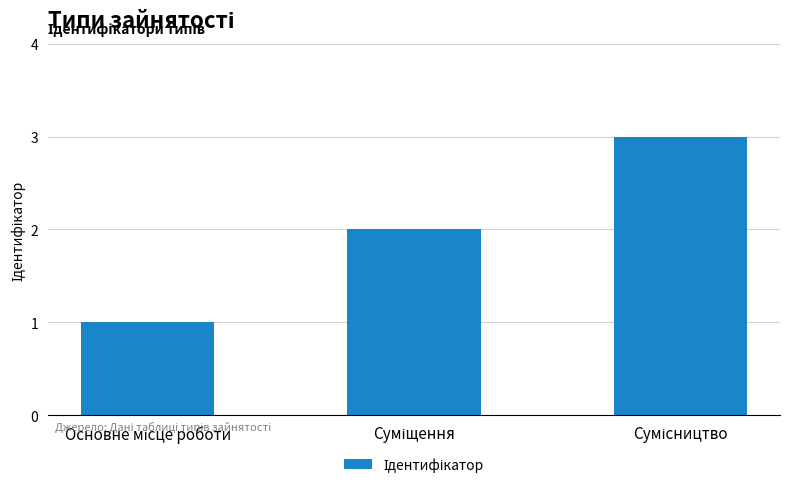

What is the greatest value displayed?

3